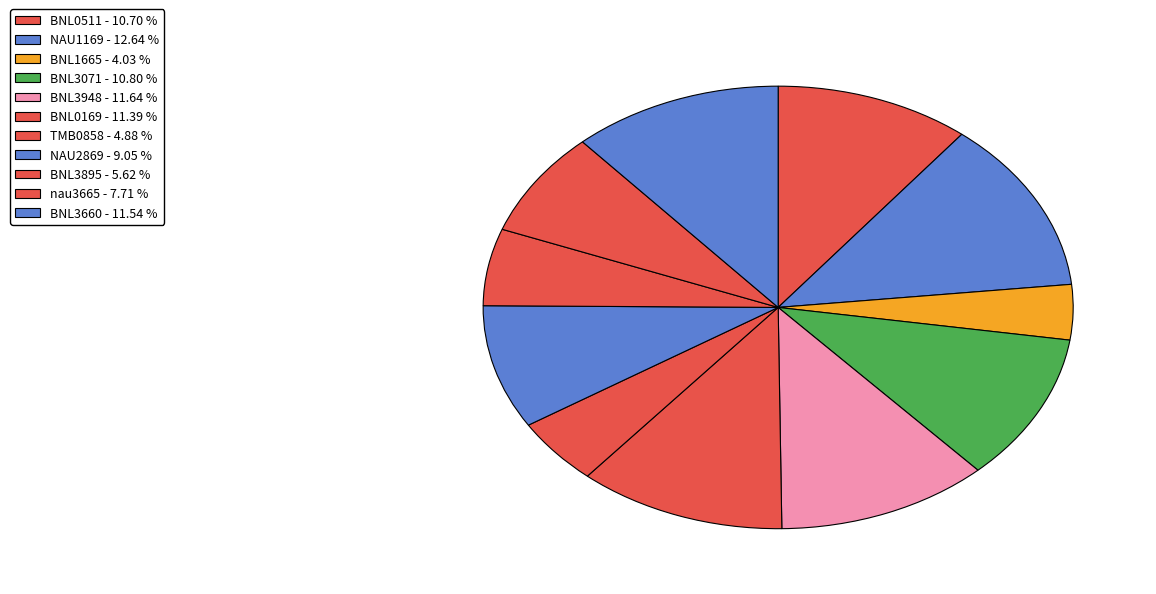

Which slice is the smallest?

BNL1665